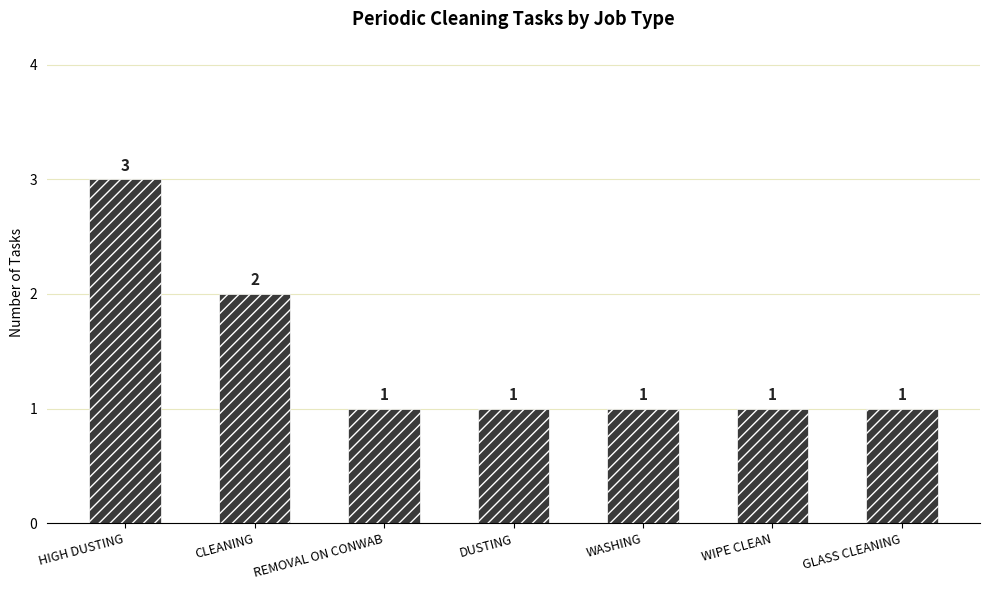

What is the difference between the maximum and minimum values?

2